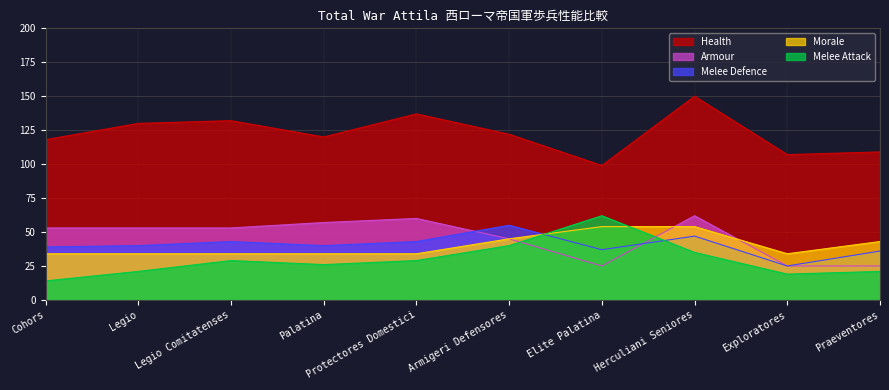

How many categories are shown in the chart?

10